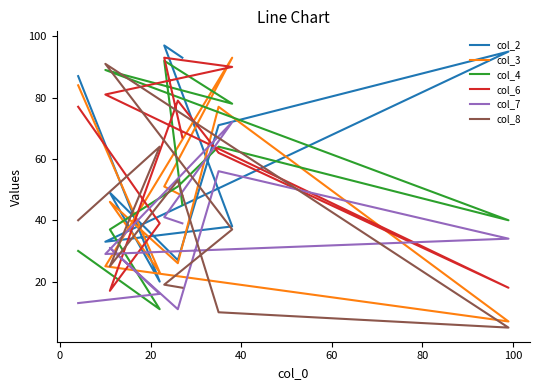

What is the total value across all series at 40?

348